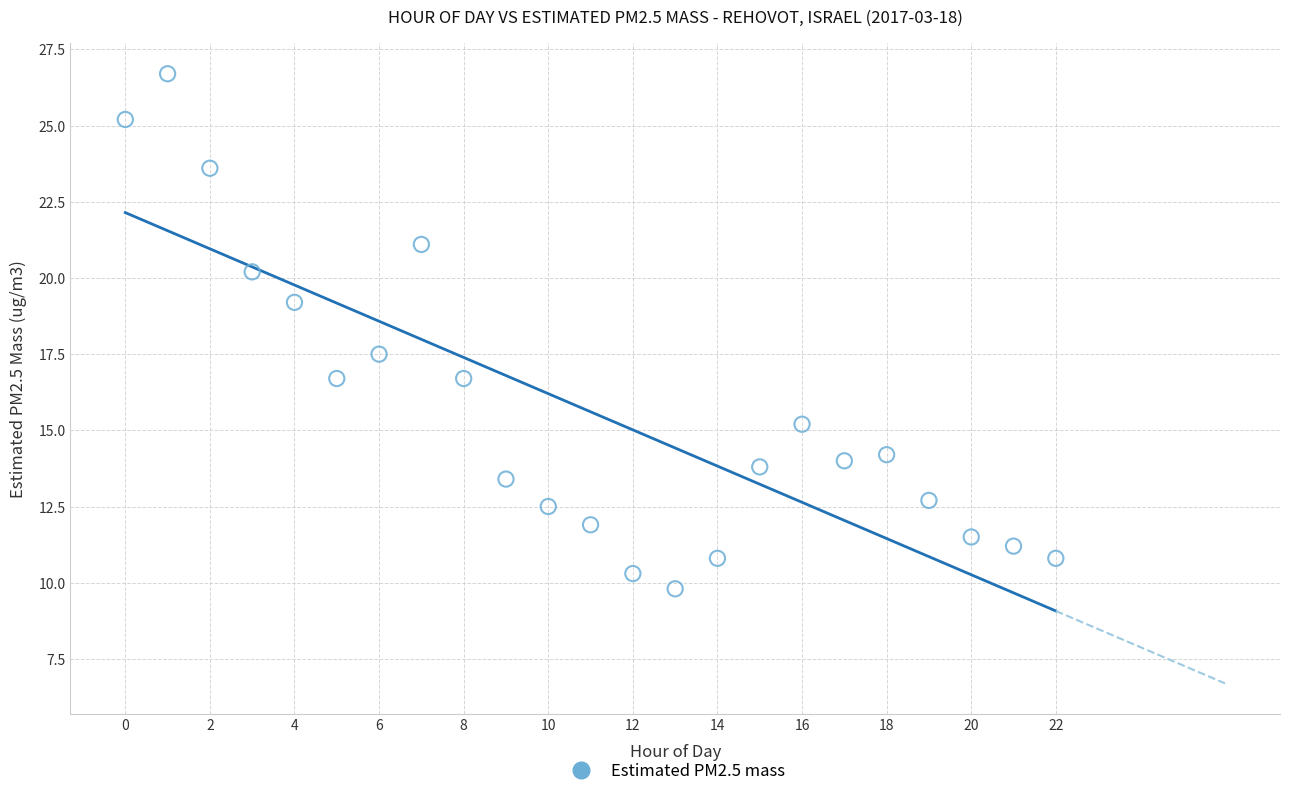

What is the range of Y values (max minus min)?

16.9